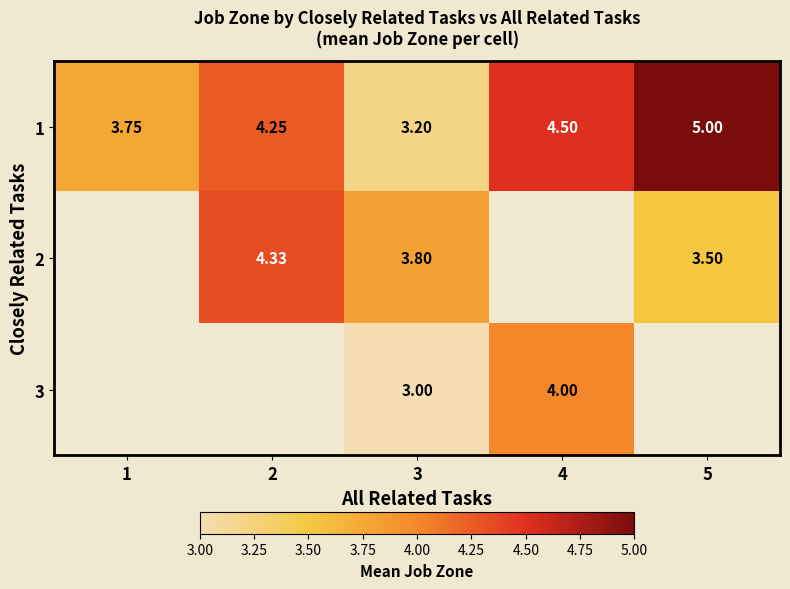

Is the value of 2 at 2 greater than the value of 1 at 5?

No